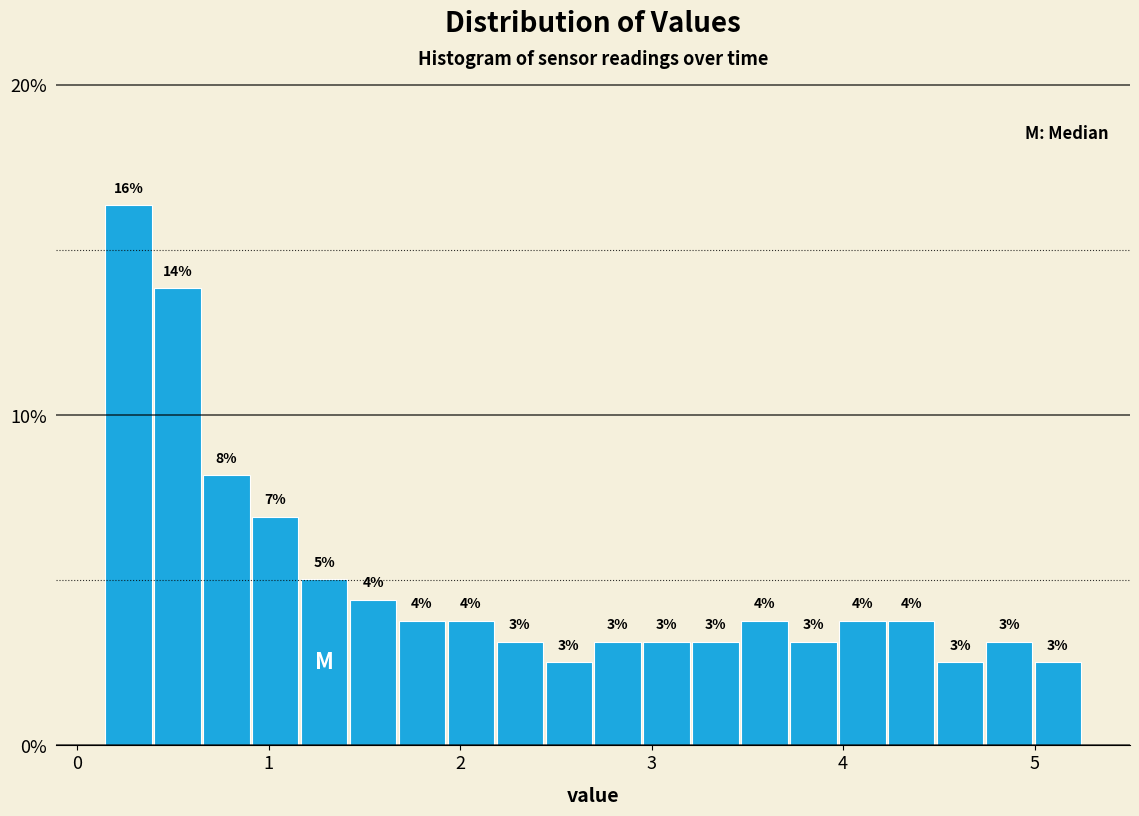

Around what value on the x-axis is the tallest bar? Give the approximate position of its centre, as read against the axis.

0.3